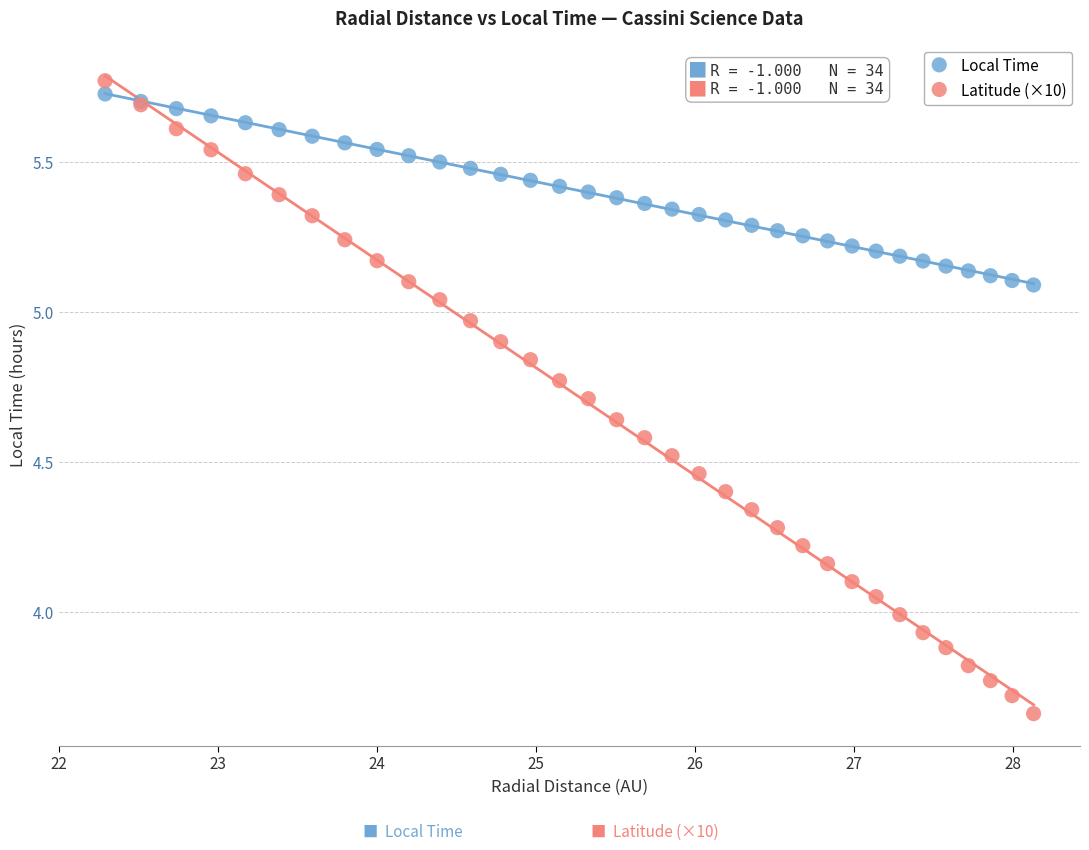

Which series reaches the minimum Y coordinate?

Latitude (×10)